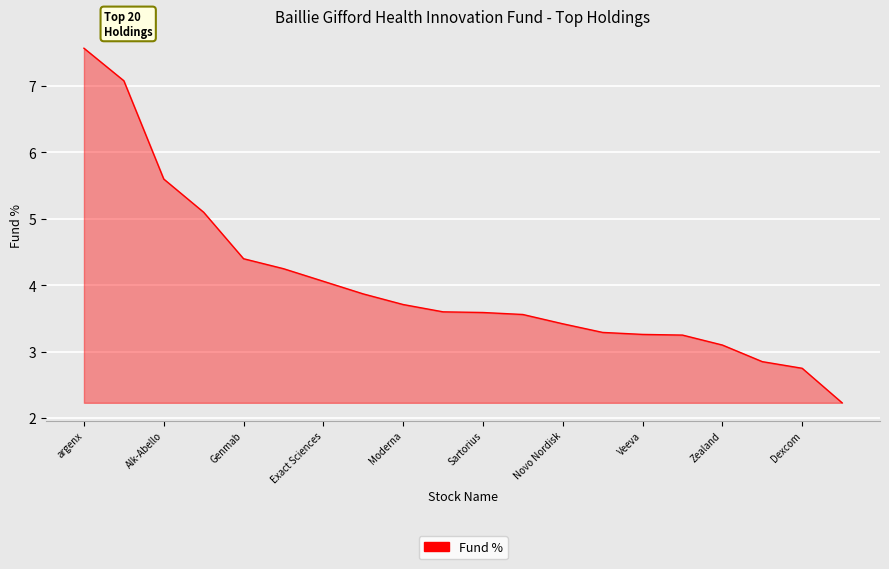

What is the difference between the maximum and minimum values?

5.3